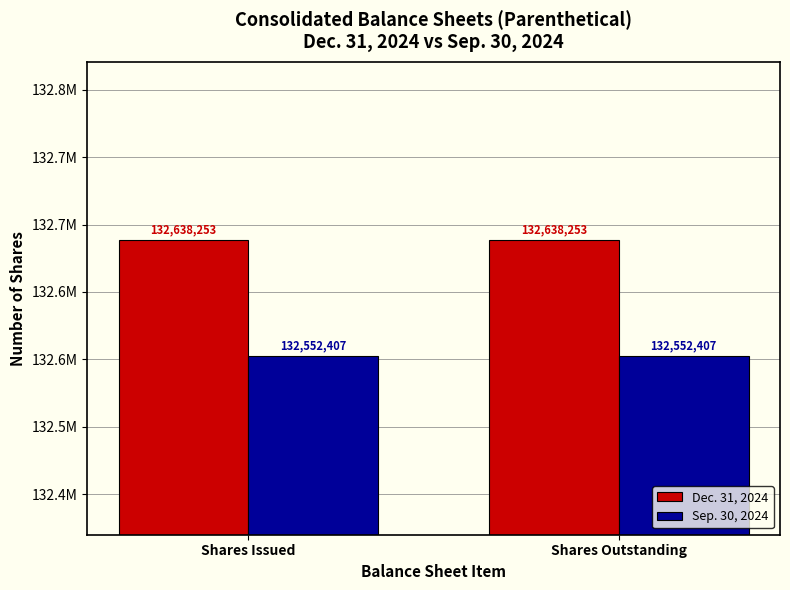

True or false: Sep. 30, 2024 has a value of 215242583 at Shares Issued.

False